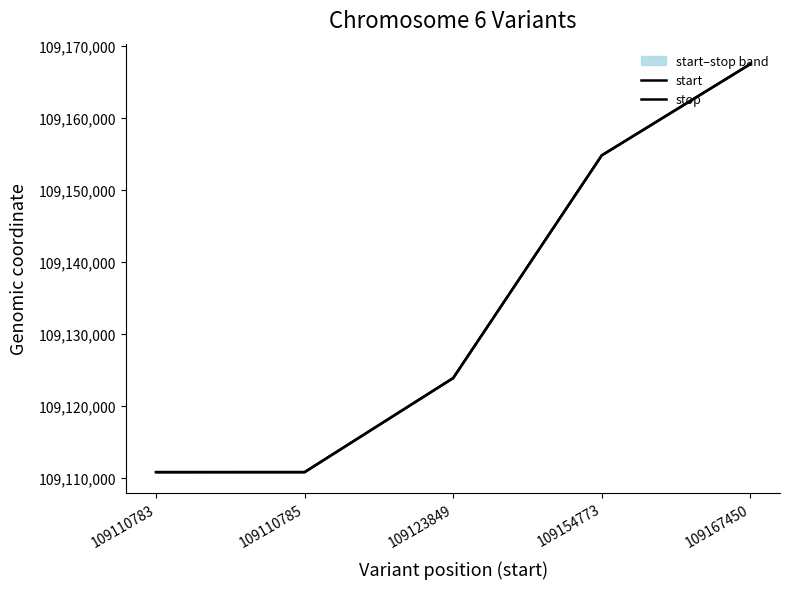

What is the lowest value of the start series?

109110783